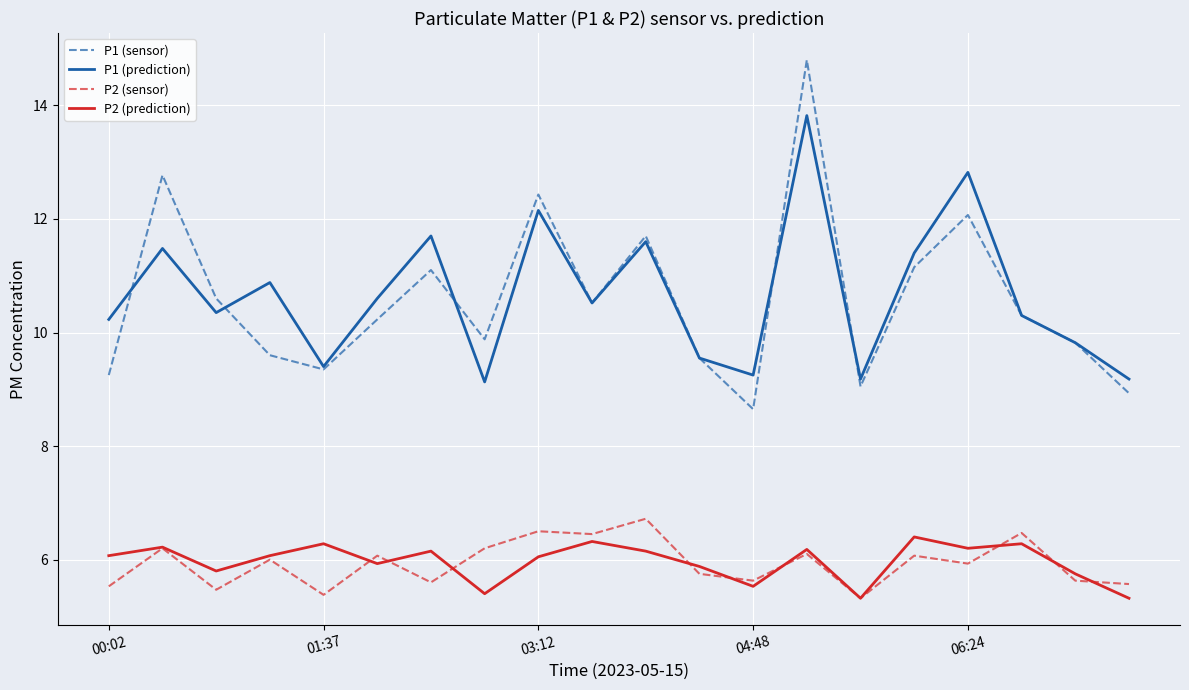

Which series has the largest range (max minus min)?

P1 (sensor)